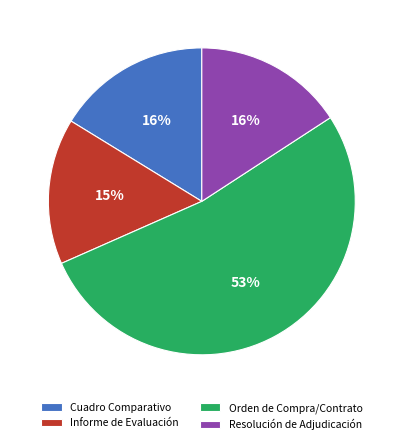

Combined, do Orden de Compra/Contrato and Informe de Evaluación account for over 50%?

Yes